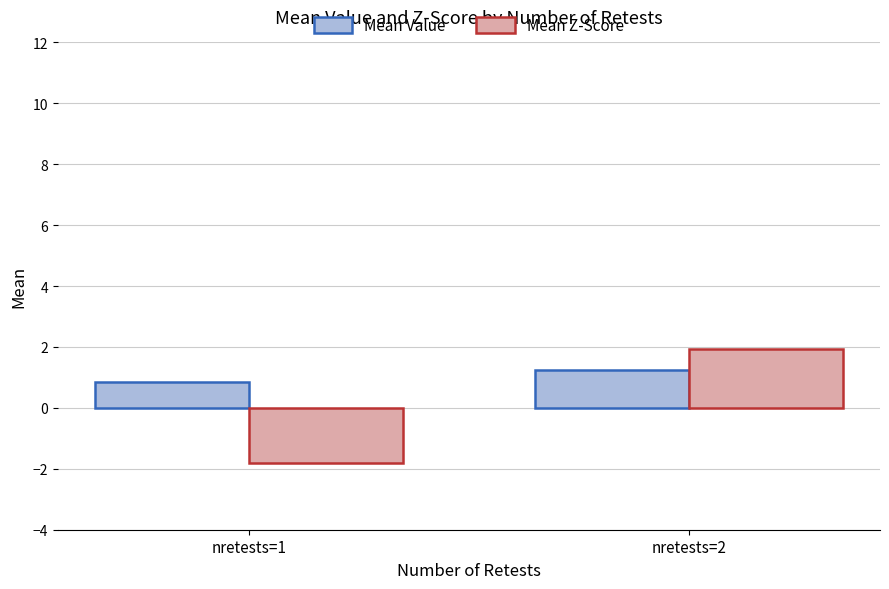

What is the minimum value shown in the chart?

-1.8